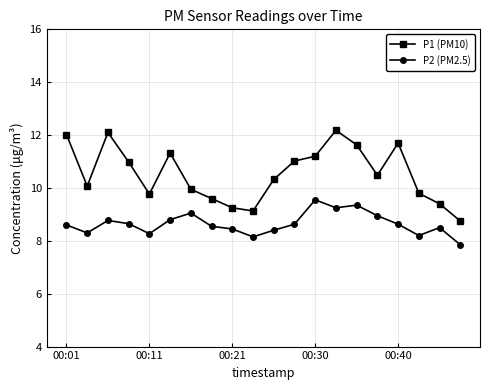

Which series has the widest spread of values?

P1 (PM10)